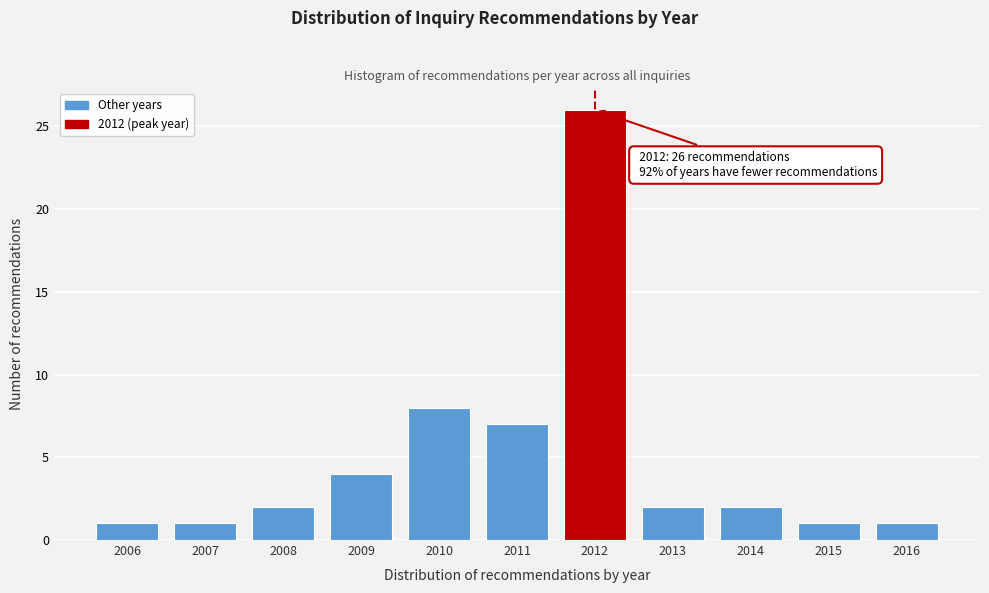

Reading left to right, transcribe all the data shown in this chart.

1	1	2	4	8	7	26	2	2	1	1